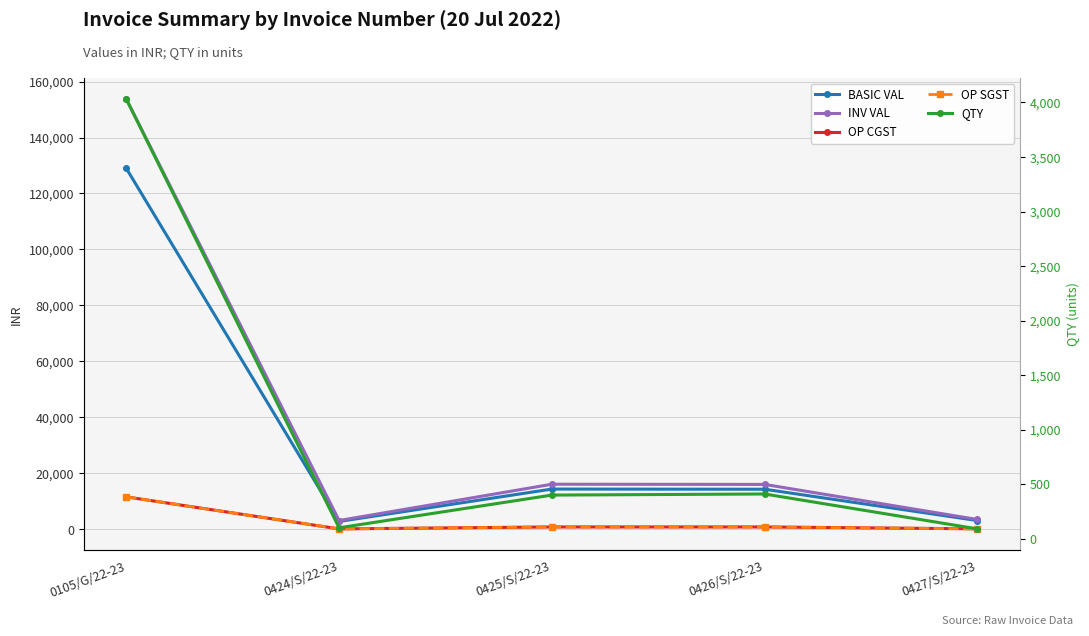

What is the spread (max minus min) of values at 0425/S/22-23?

15728.0